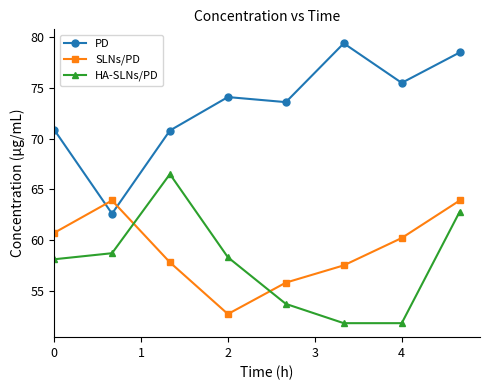

Rank the series by their maximum value, from lowest to highest.

SLNs/PD, HA-SLNs/PD, PD